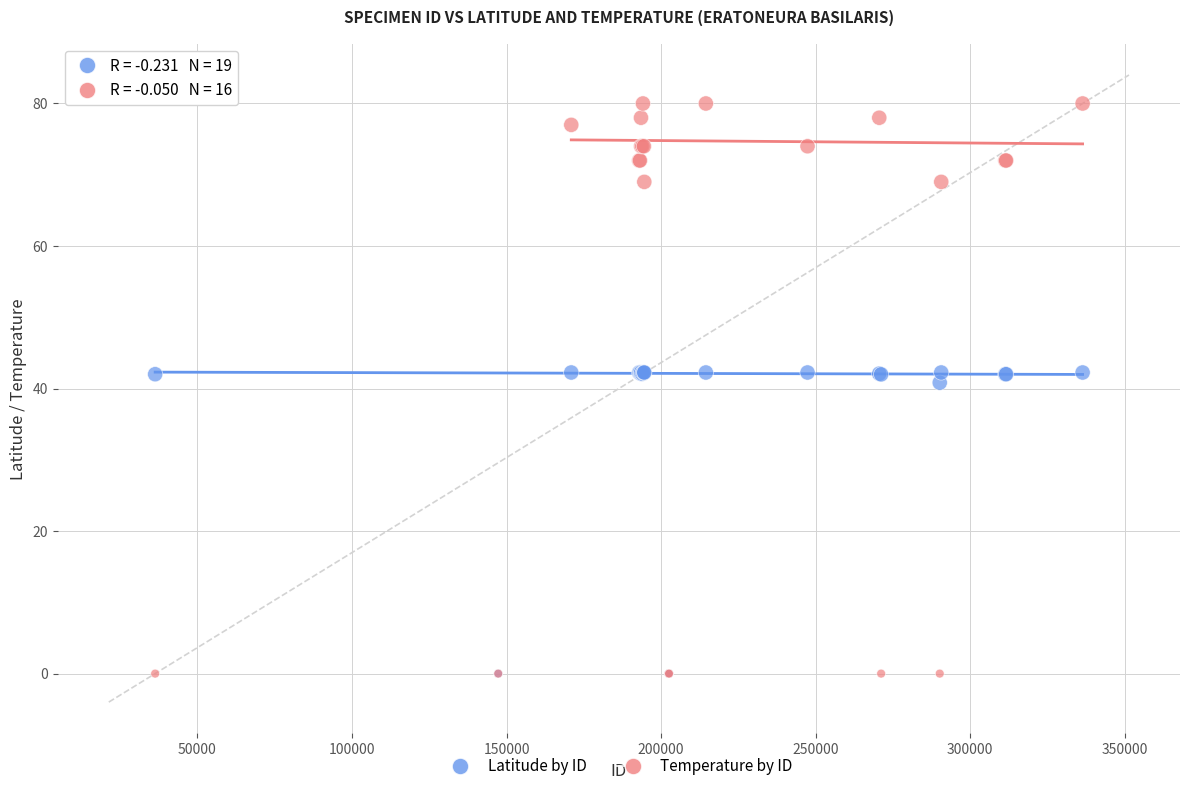

Which series reaches the maximum Y coordinate?

Temperature by ID